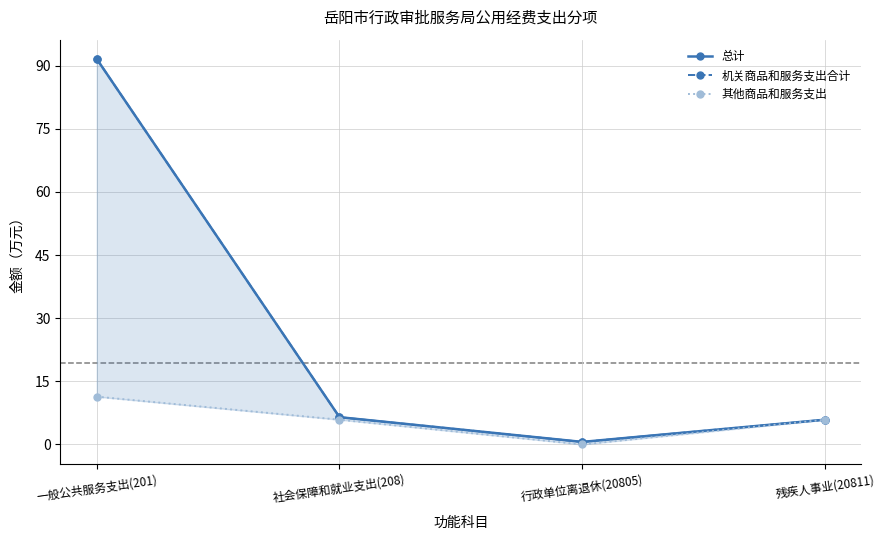

At which label is 总计 closest to 46?

社会保障和就业支出(208)